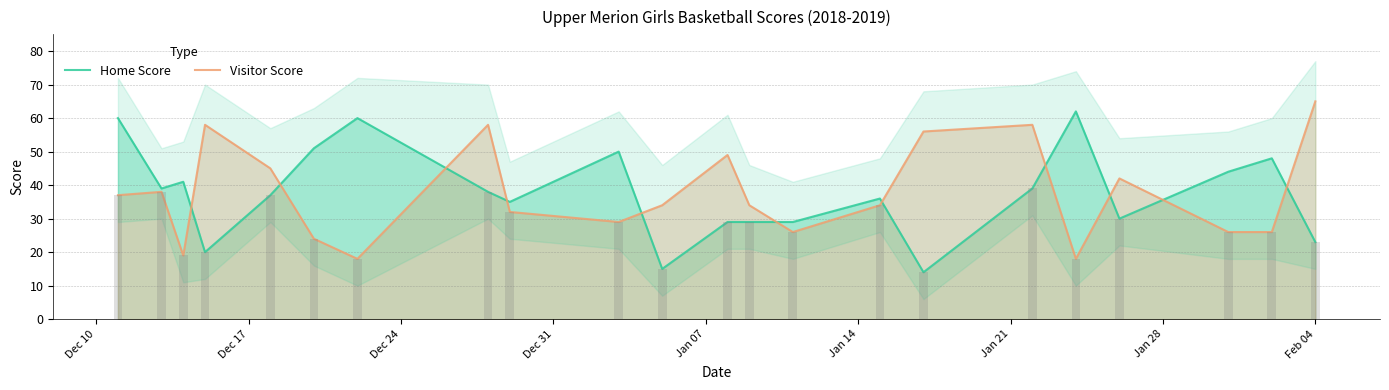

At which category is the sum across all series the highest?

Dec 10